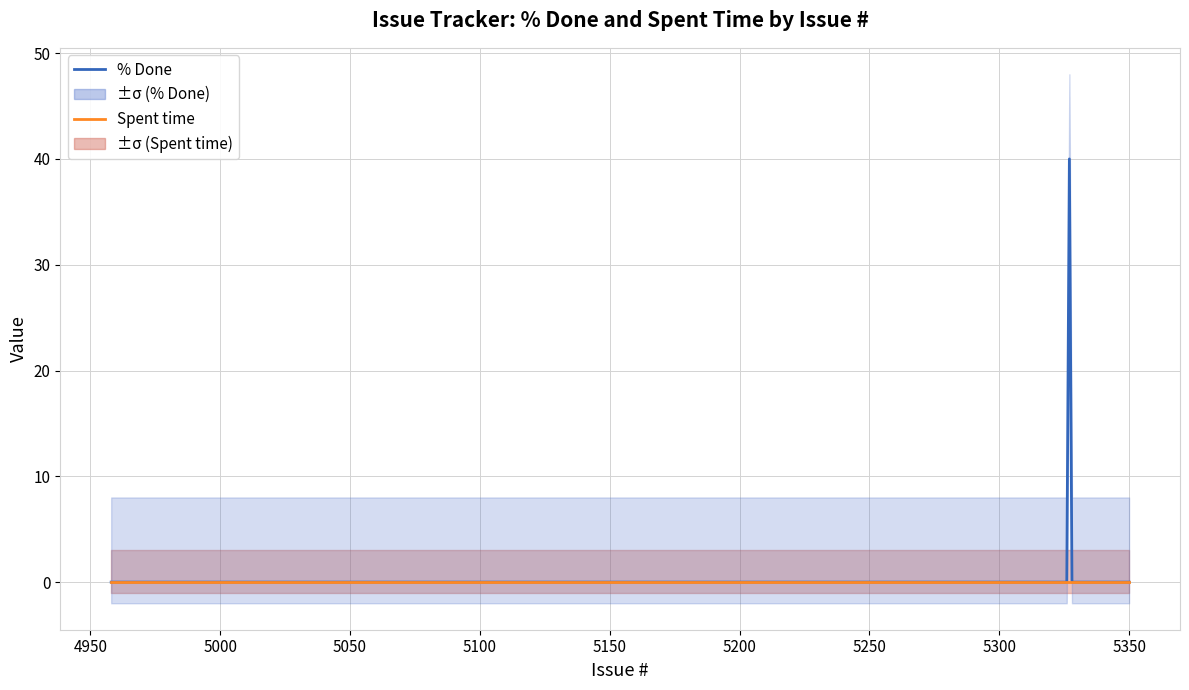

Which series has the largest total across all categories?

% Done